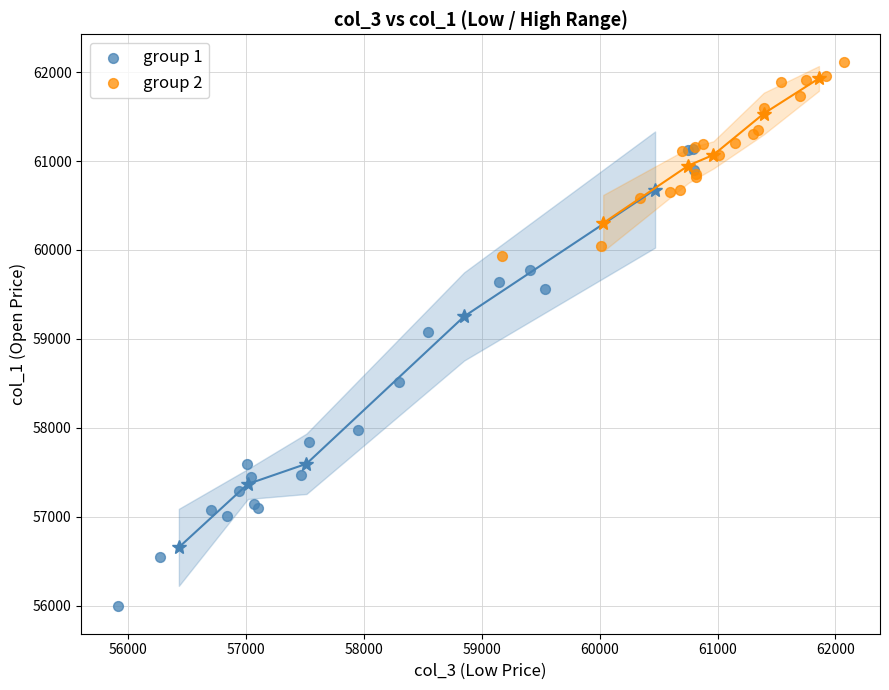

Which series reaches the maximum Y coordinate?

group 2